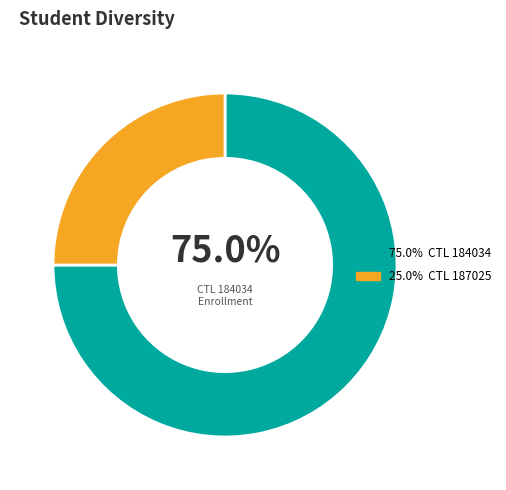

Is there a majority slice in this chart?

Yes